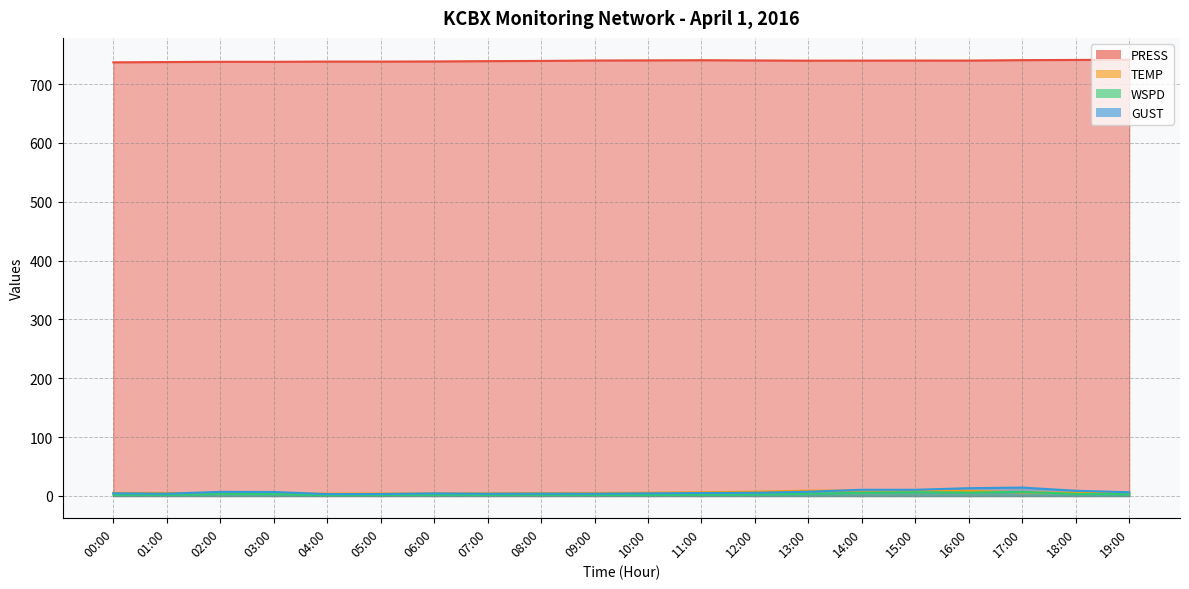

How many lines are shown in the chart?

4